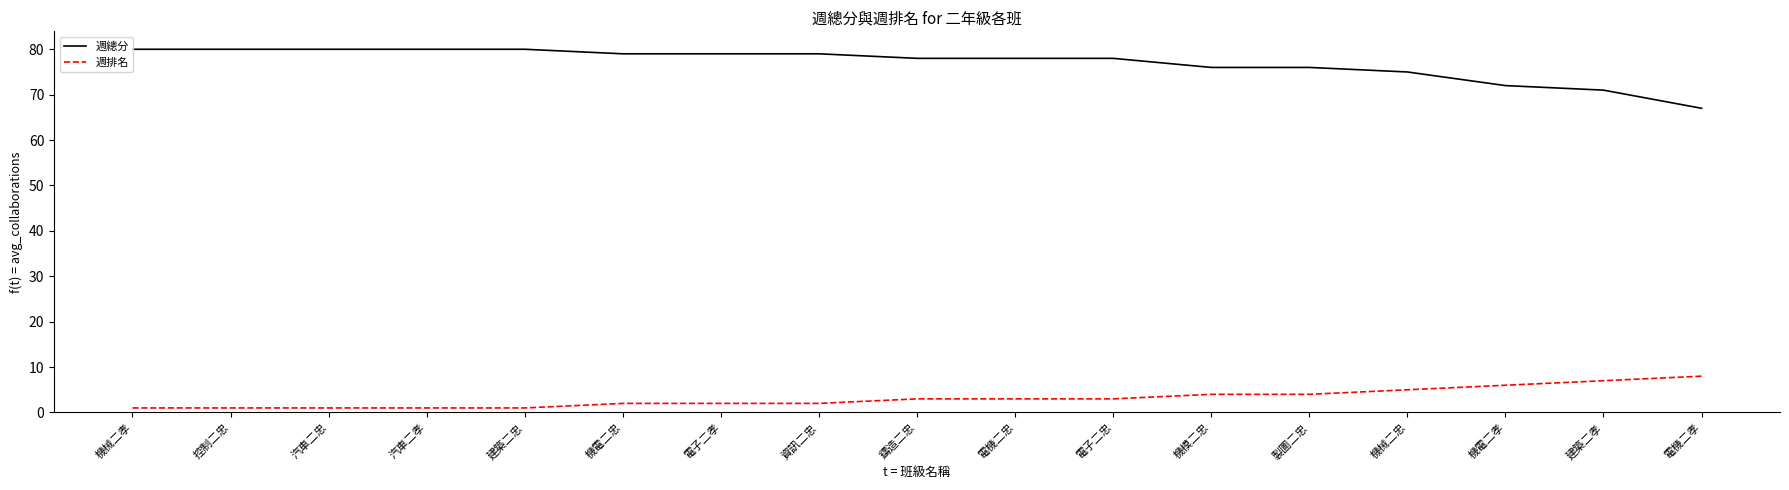

What value does the 週總分 series have at 製圖二忠?

76